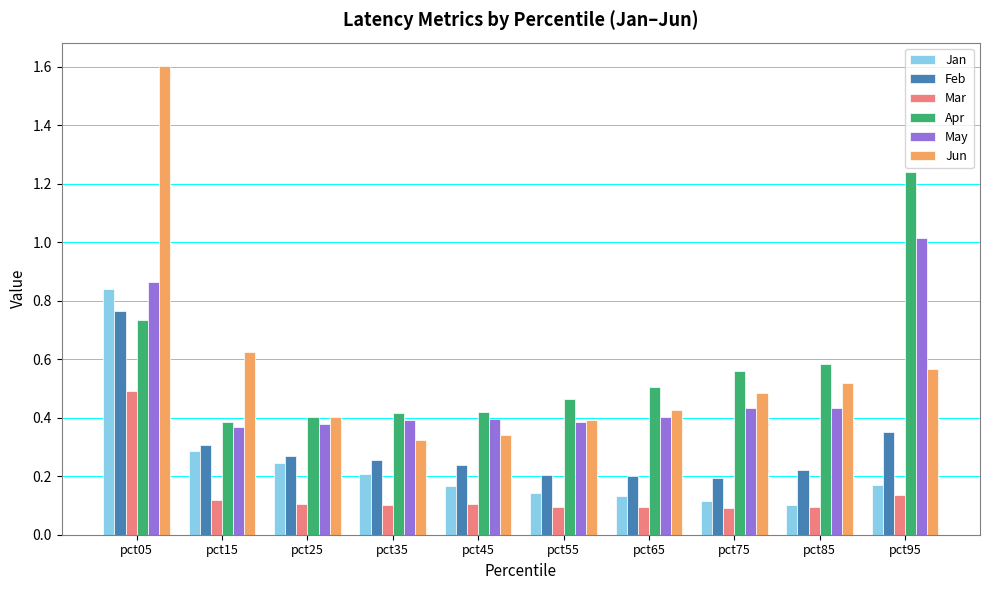

Which series changed the most between pct25 and pct95?

Apr